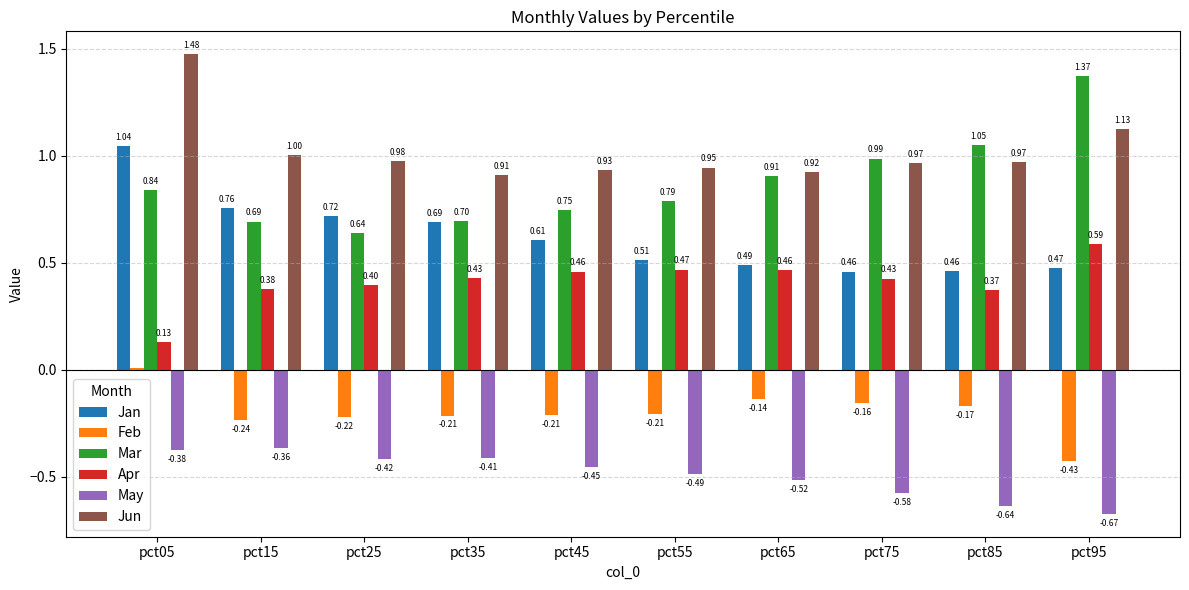

List the labels in order of Mar value, smallest first.

pct25, pct15, pct35, pct45, pct55, pct05, pct65, pct75, pct85, pct95